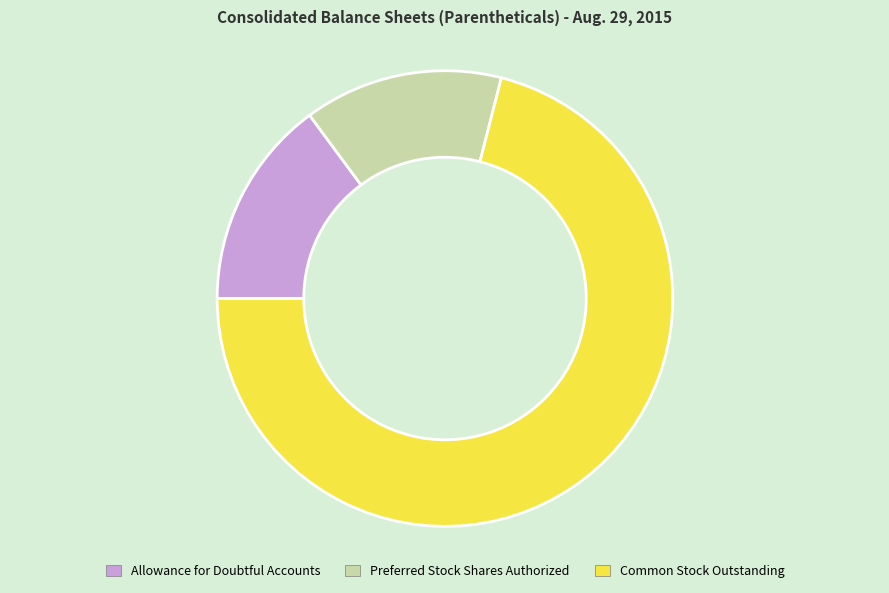

Which slice is the smallest?

Preferred Stock Shares Authorized